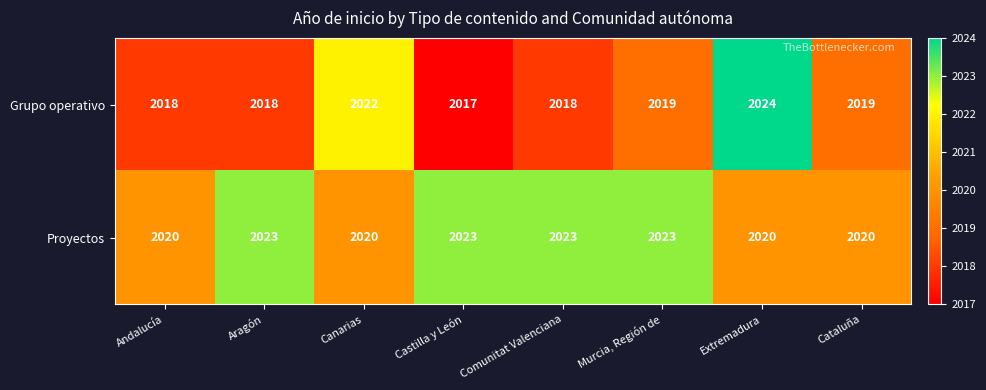

What is the spread (max minus min) of values at Aragón?

5